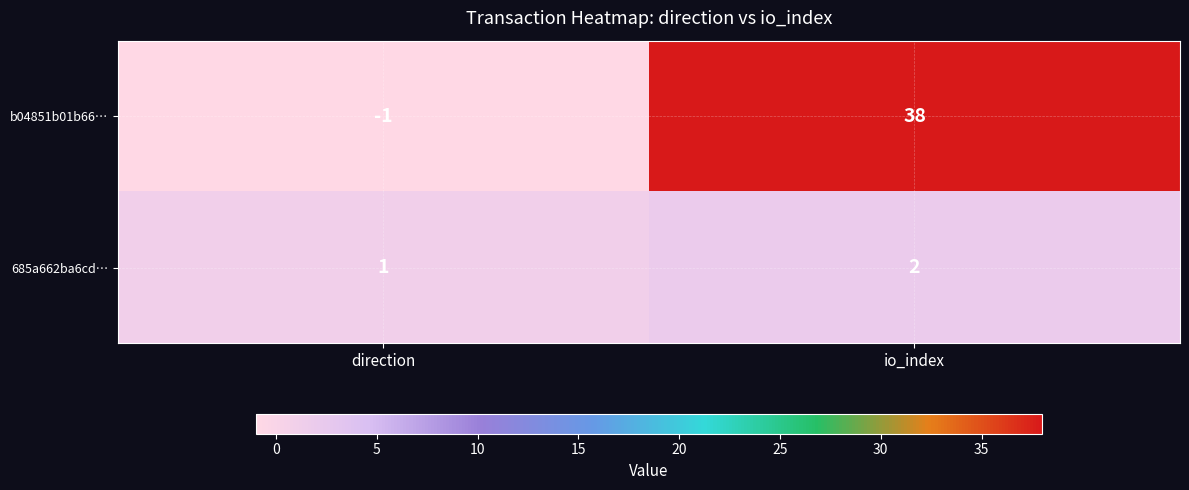

Which series has the largest total across all categories?

b04851b01b66…